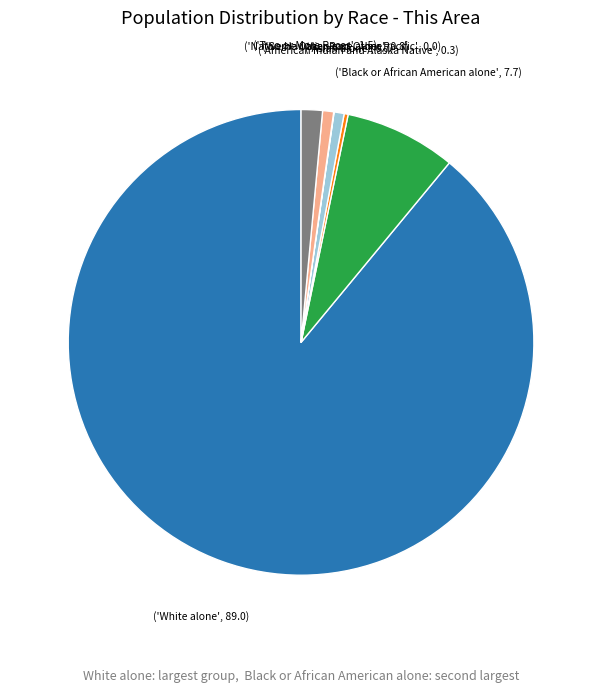

Does any single category account for the majority?

Yes